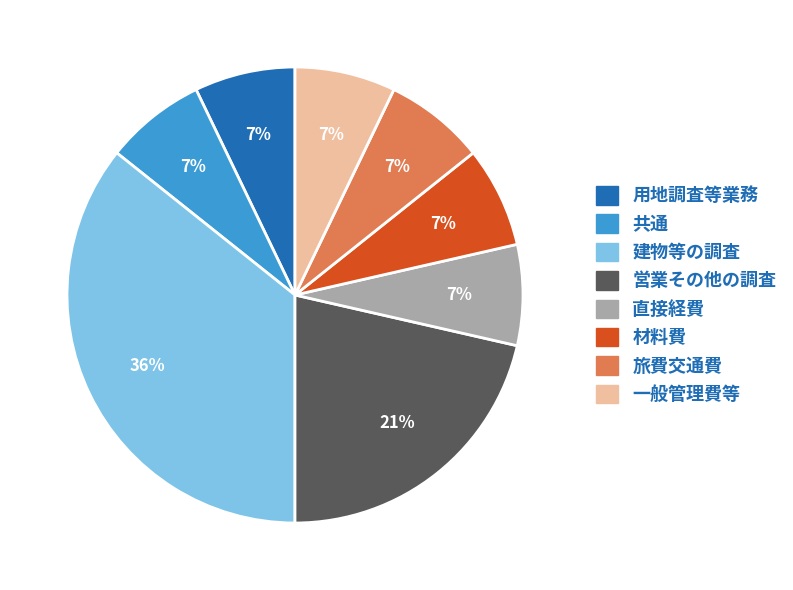

Is there a majority slice in this chart?

No